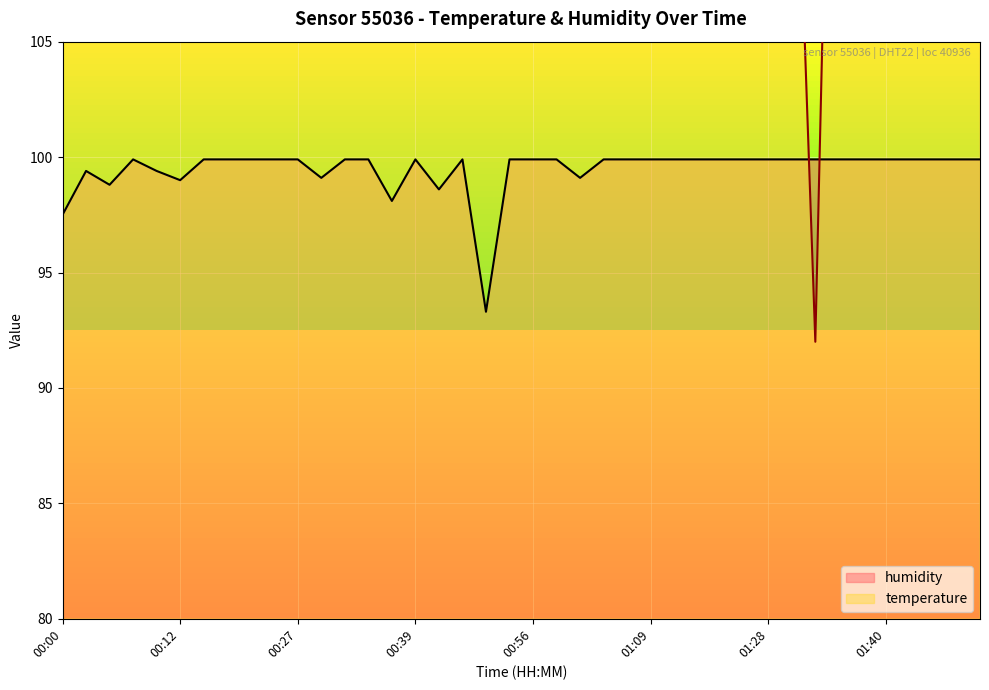

What is the average value of the temperature series?

123.3